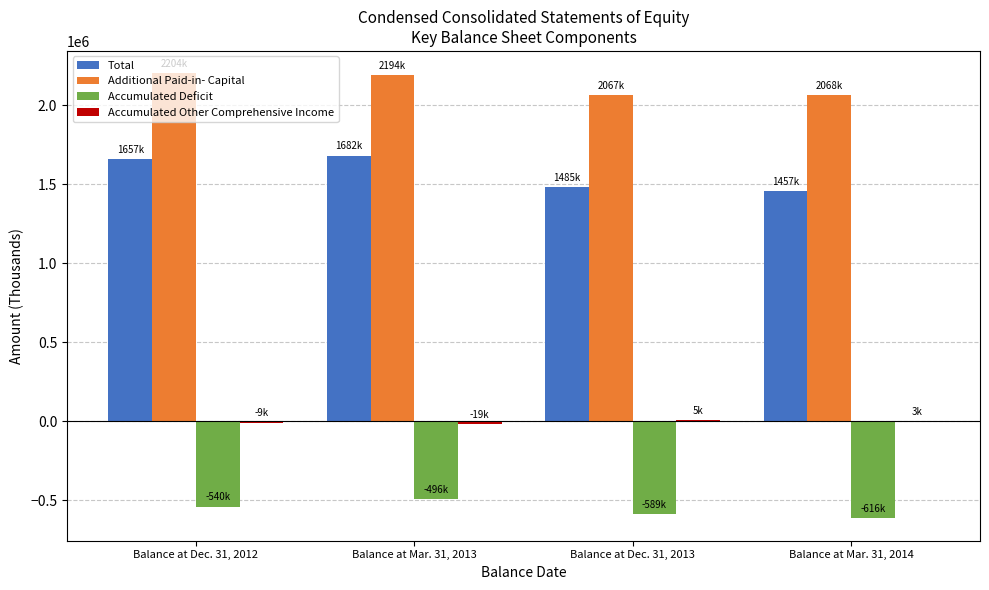

What is the sum of the Total values at Balance at Mar. 31, 2013 and Balance at Mar. 31, 2014?

3139274